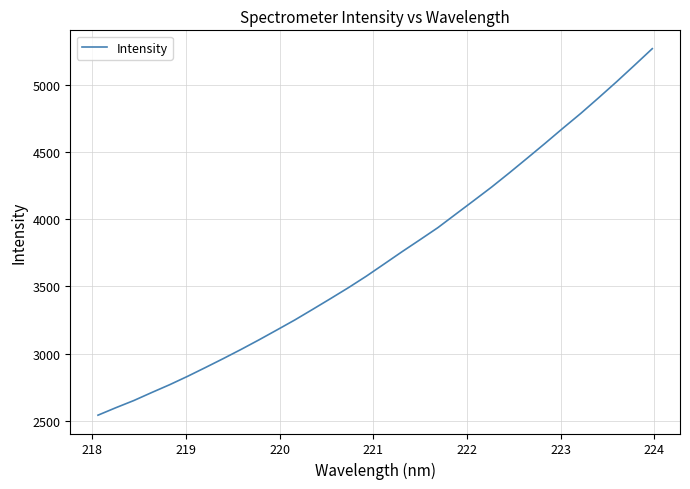

What is the difference between the maximum and minimum values?

2728.7